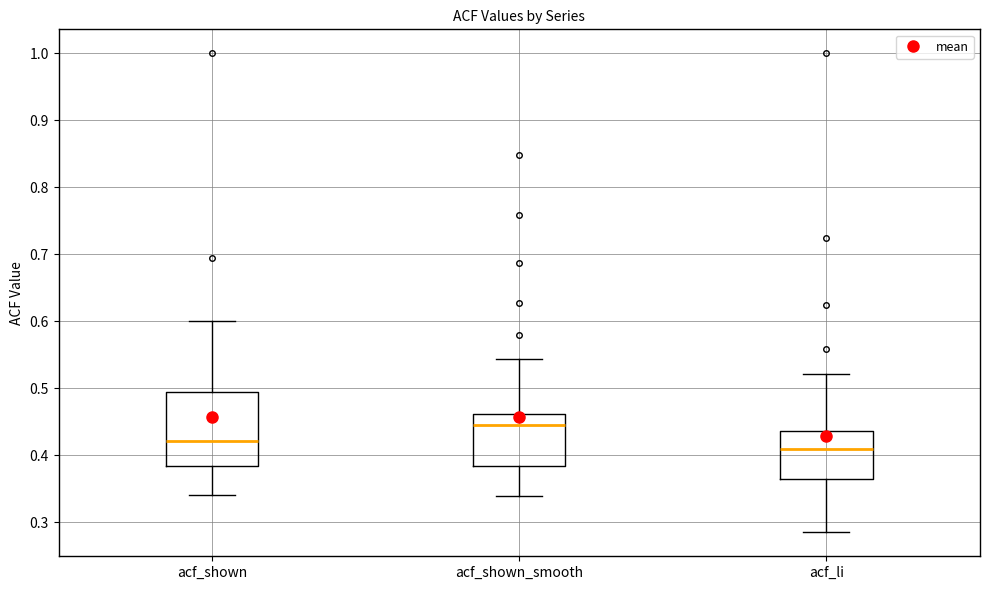

Reading left to right, read every box against the y-axis: the position of its median line, the range the box covers, and the ends of its whiskers. The values are not printed on the chart, so give them approximately, as read against the axis.

acf_shown: median 0.42, box 0.38 to 0.49, whiskers 0.34 to 0.60
acf_shown_smooth: median 0.45, box 0.38 to 0.46, whiskers 0.34 to 0.54
acf_li: median 0.41, box 0.36 to 0.44, whiskers 0.29 to 0.52